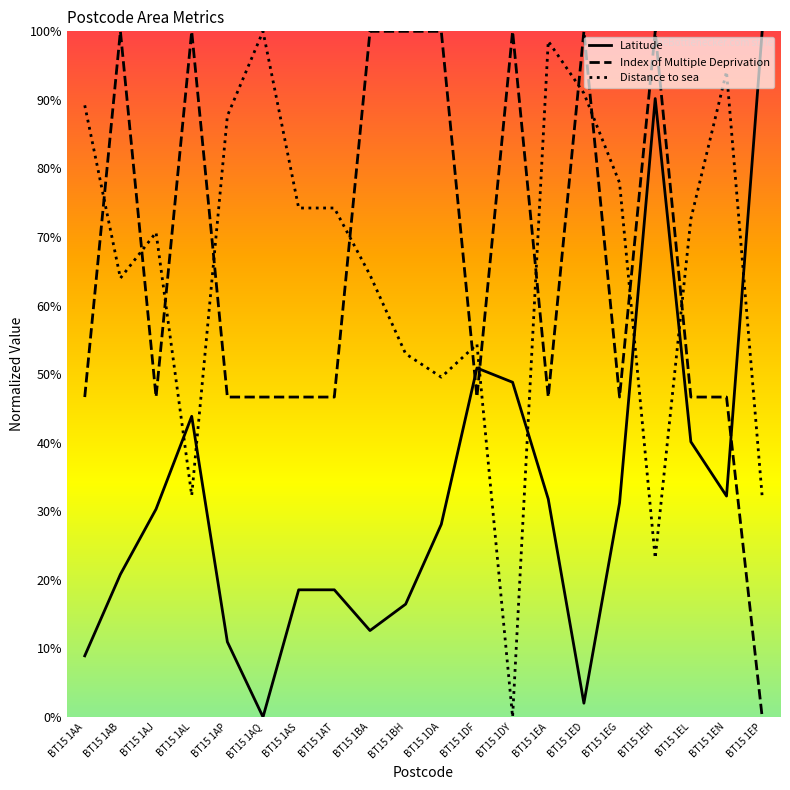

How many lines are shown in the chart?

3